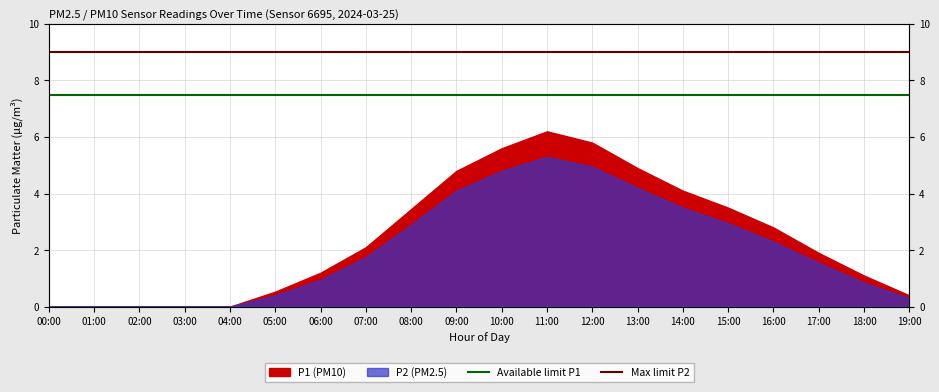

What is the maximum value for Max limit P2?

9.0